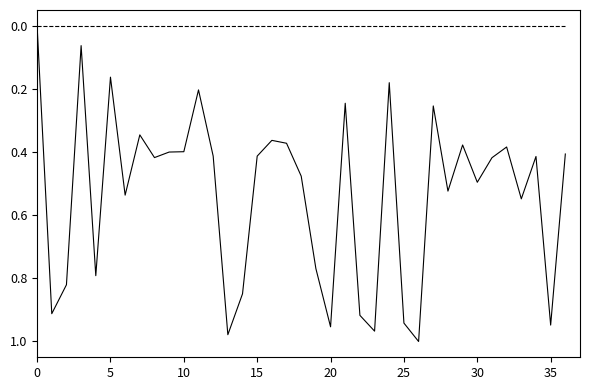

Is it true that international equals 0.2 at 5?

False